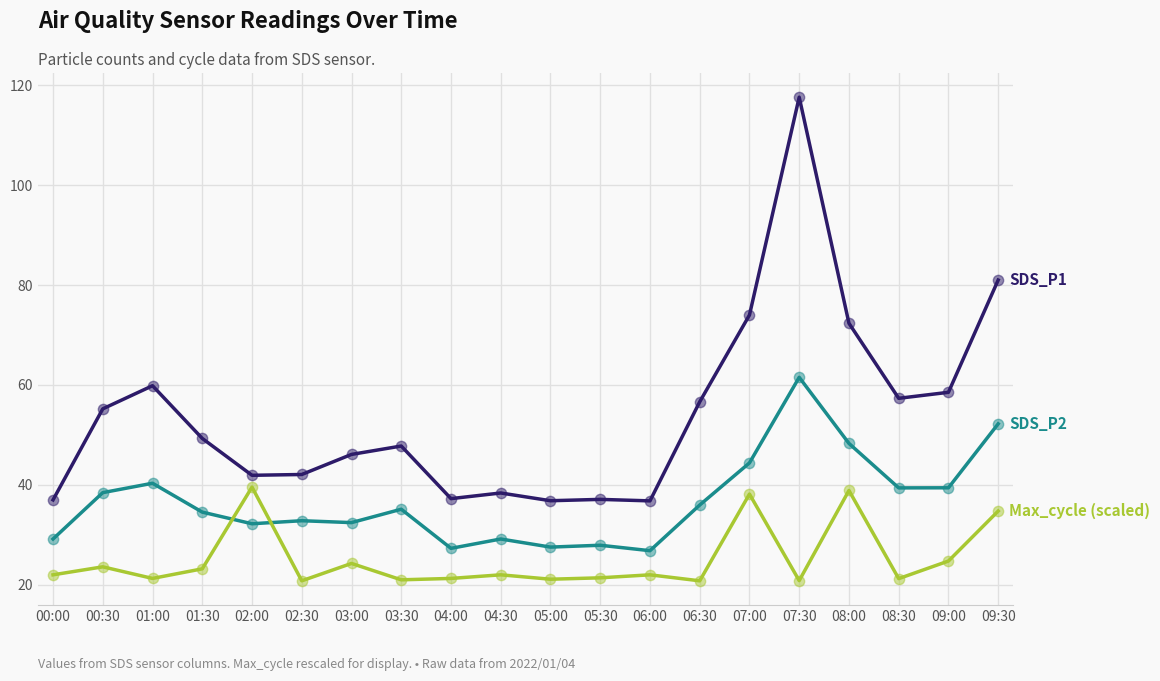

What is the difference between the highest and lowest values at 04:00?

16.0